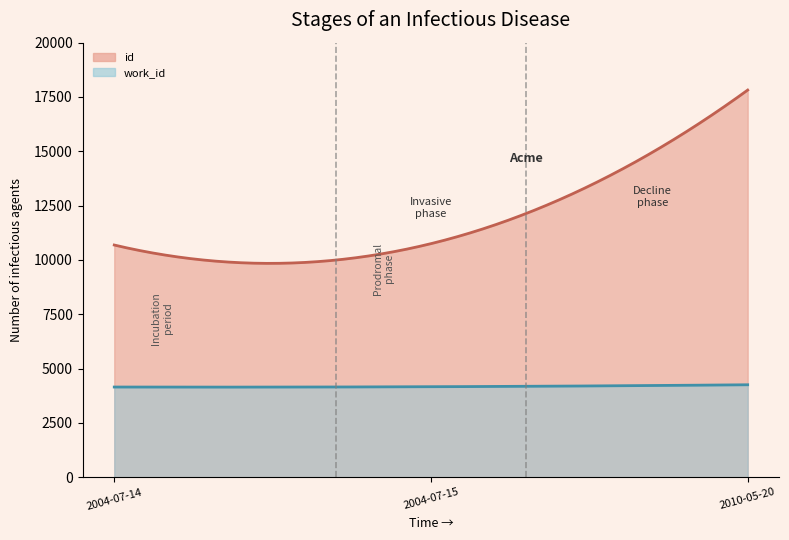

List the series in order of their overall mean, highest first.

id, work_id